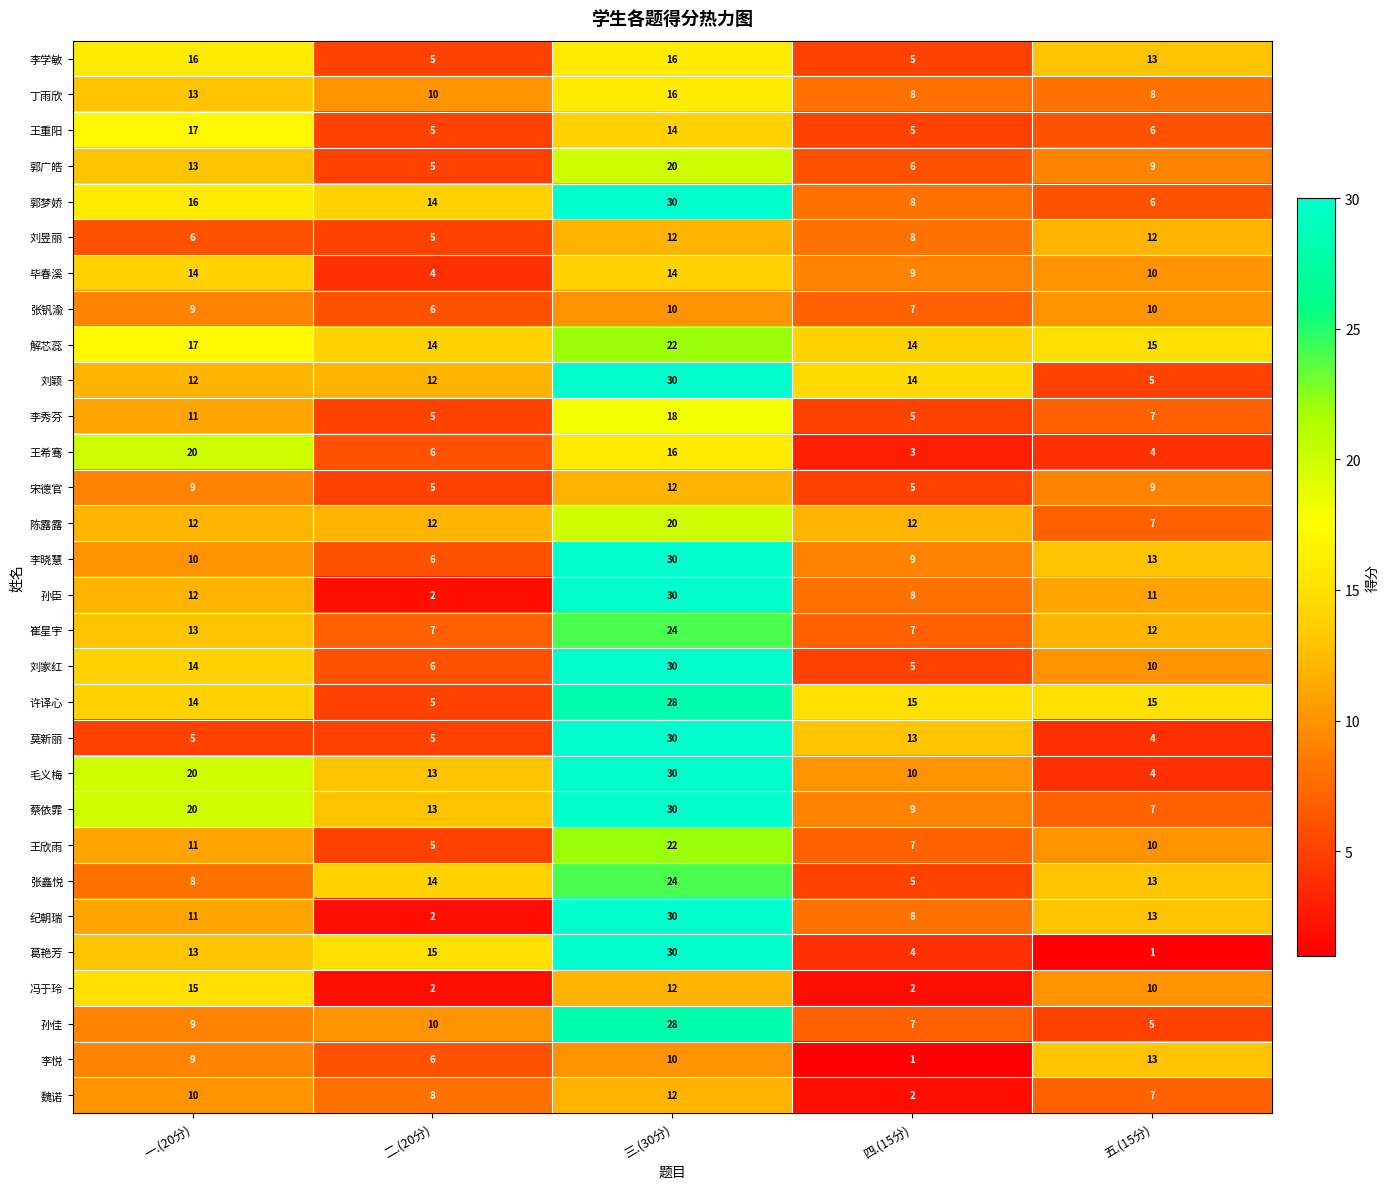

The value of 李秀芬 at 二.(20分) is 5. True or false?

True